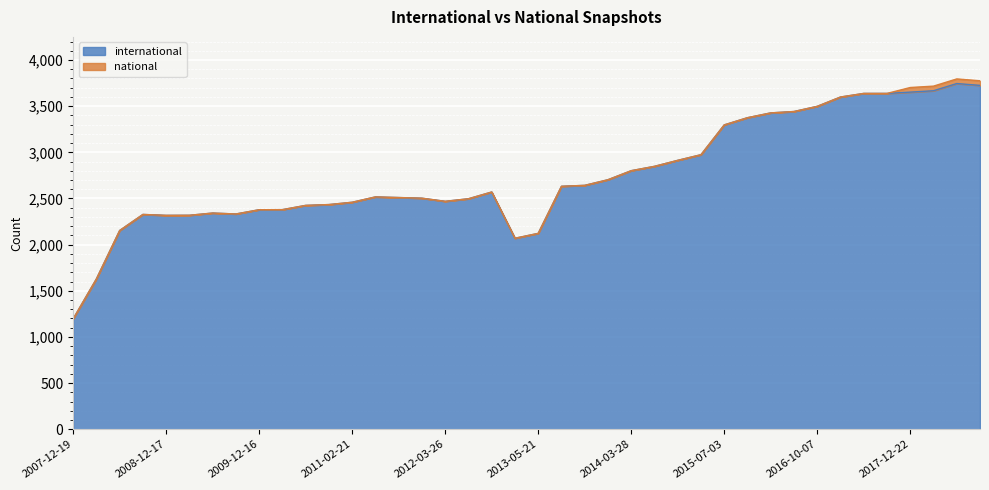

What is the change in value from 2010-07-26 to 2012-10-31?

+145